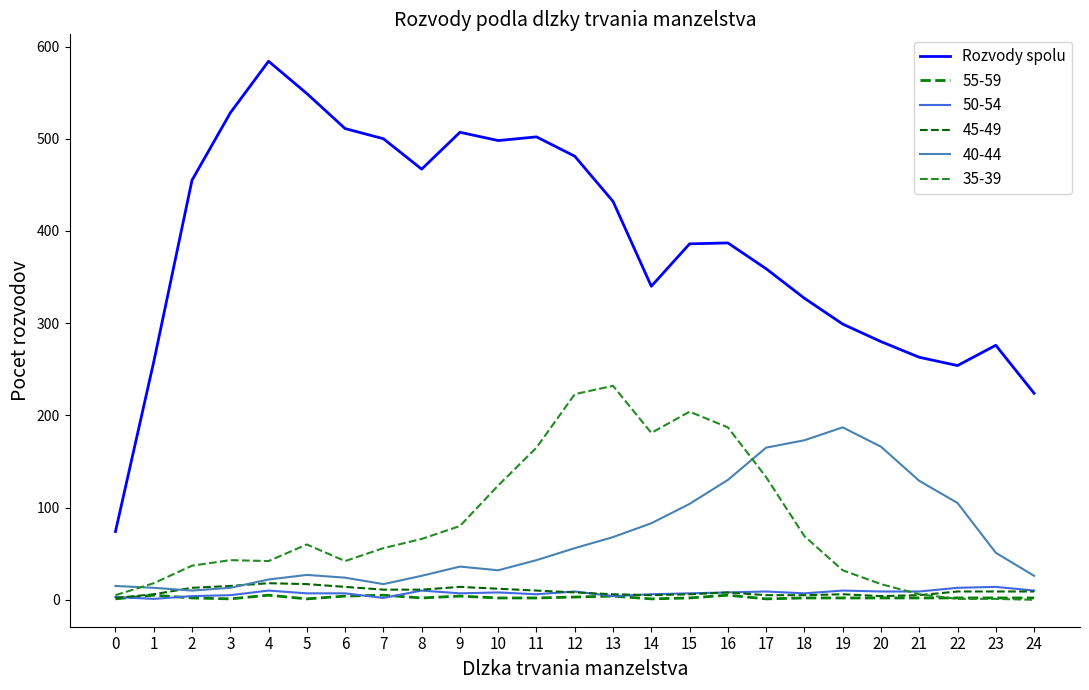

Count the number of data series in this chart.

6